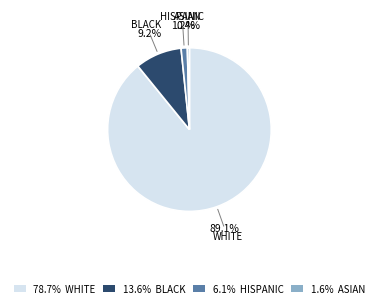

How many segments does this pie chart have?

4